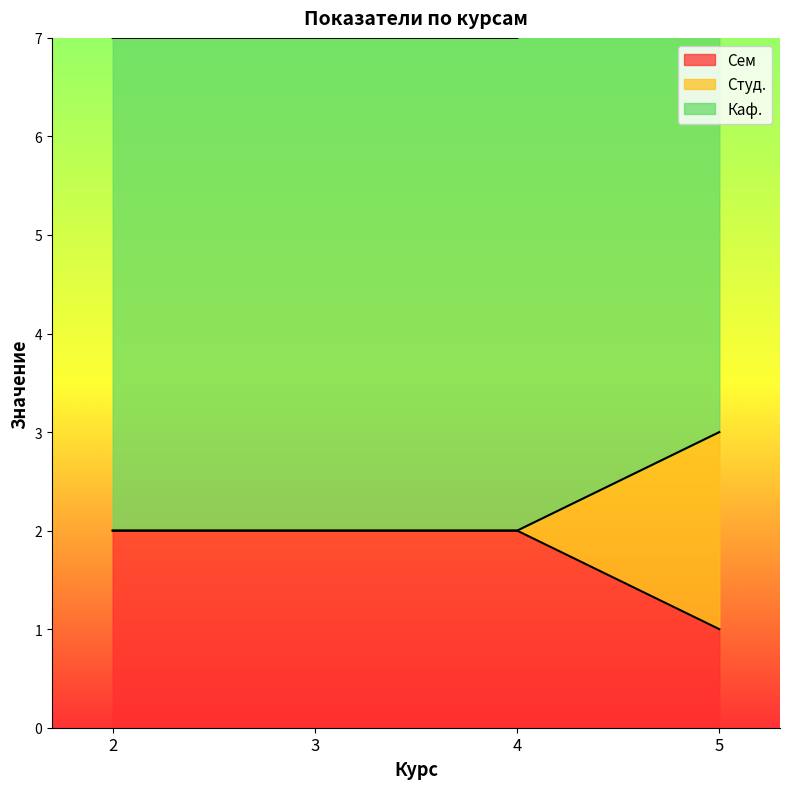

True or false: Сем has a value of 2 at 2.

True